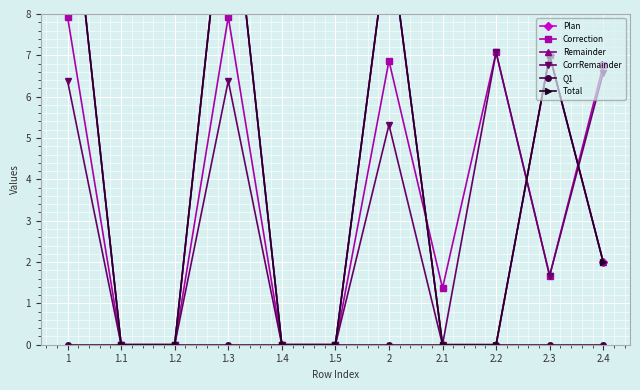

What are all the series names shown in the legend?

Plan, Correction, Remainder, CorrRemainder, Q1, Total